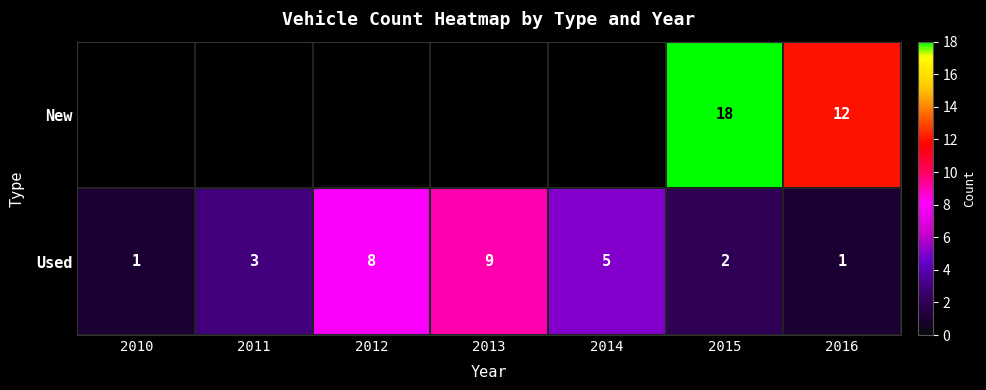

What is the maximum value for Used?

9